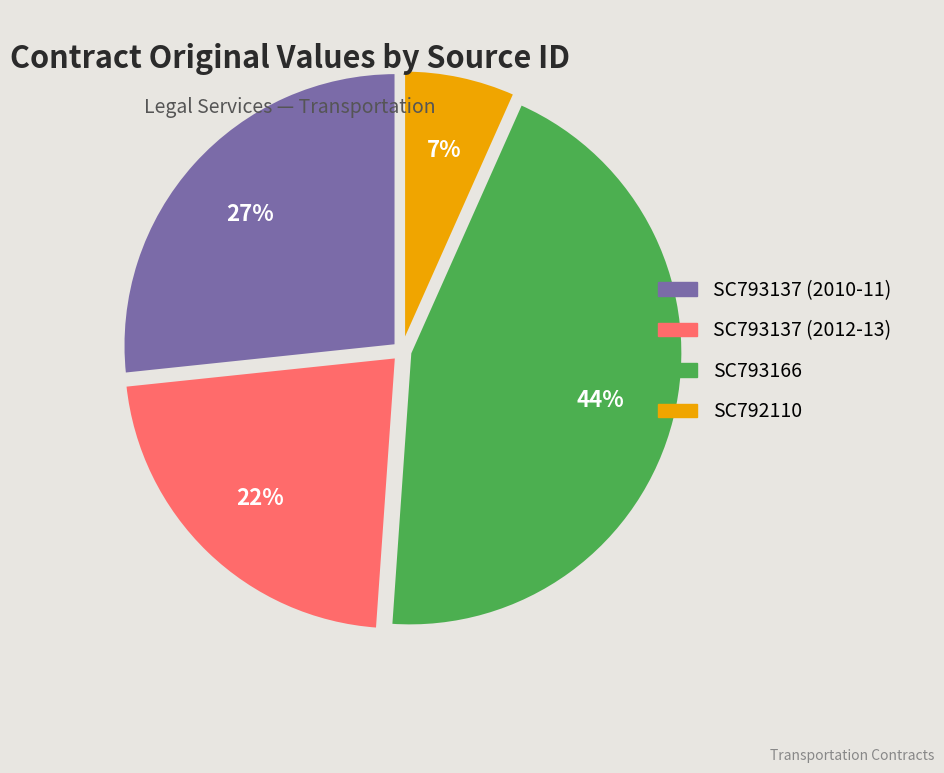

Which category has the smallest portion of the pie?

SC792110